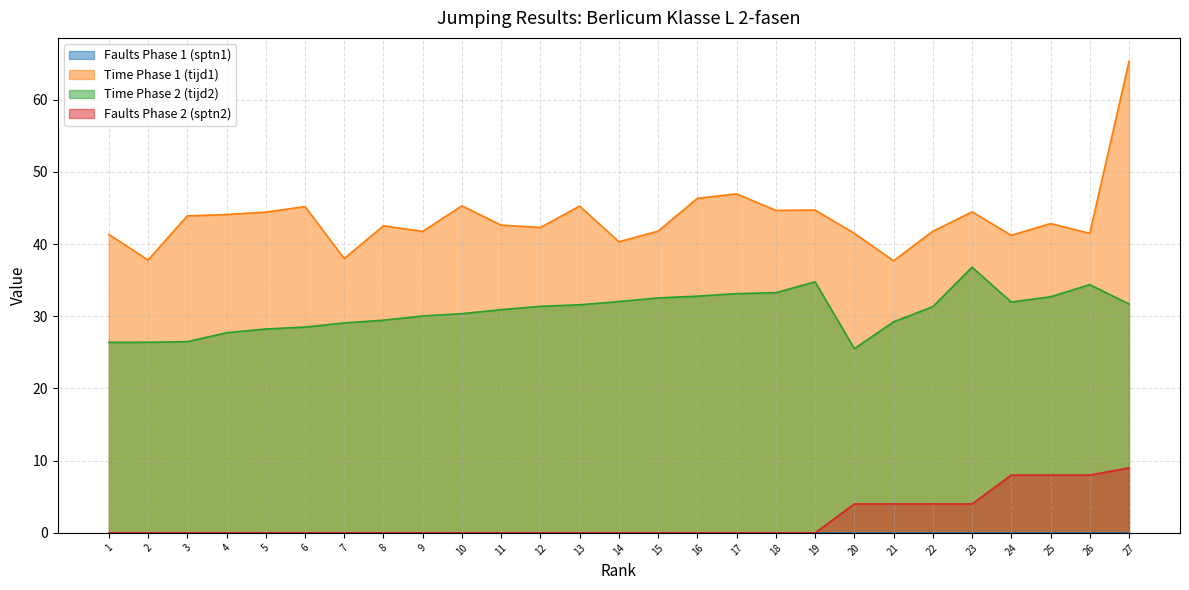

At which label is tijd2 closest to 31?

11